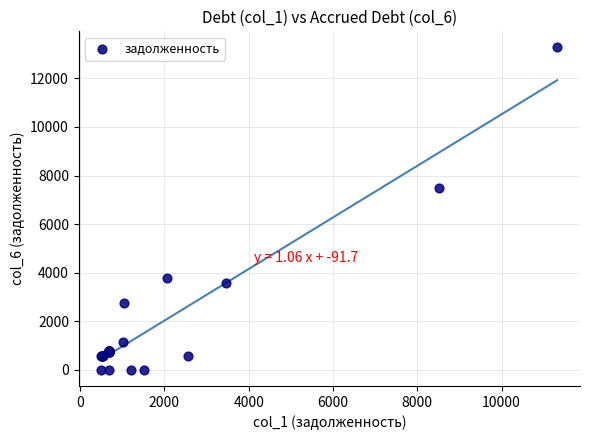

What Y value in the scatter plot is closest to 6634?

7467.6